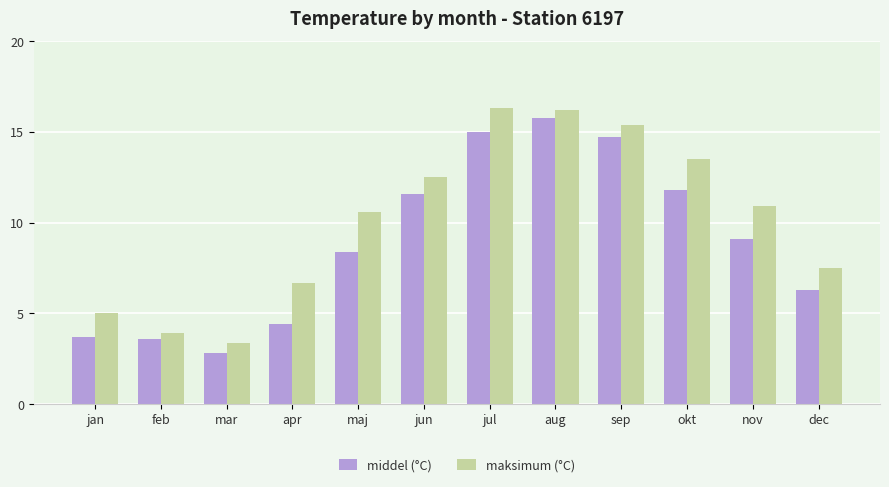

The value of maksimum (°C) at apr is 3.1. True or false?

False